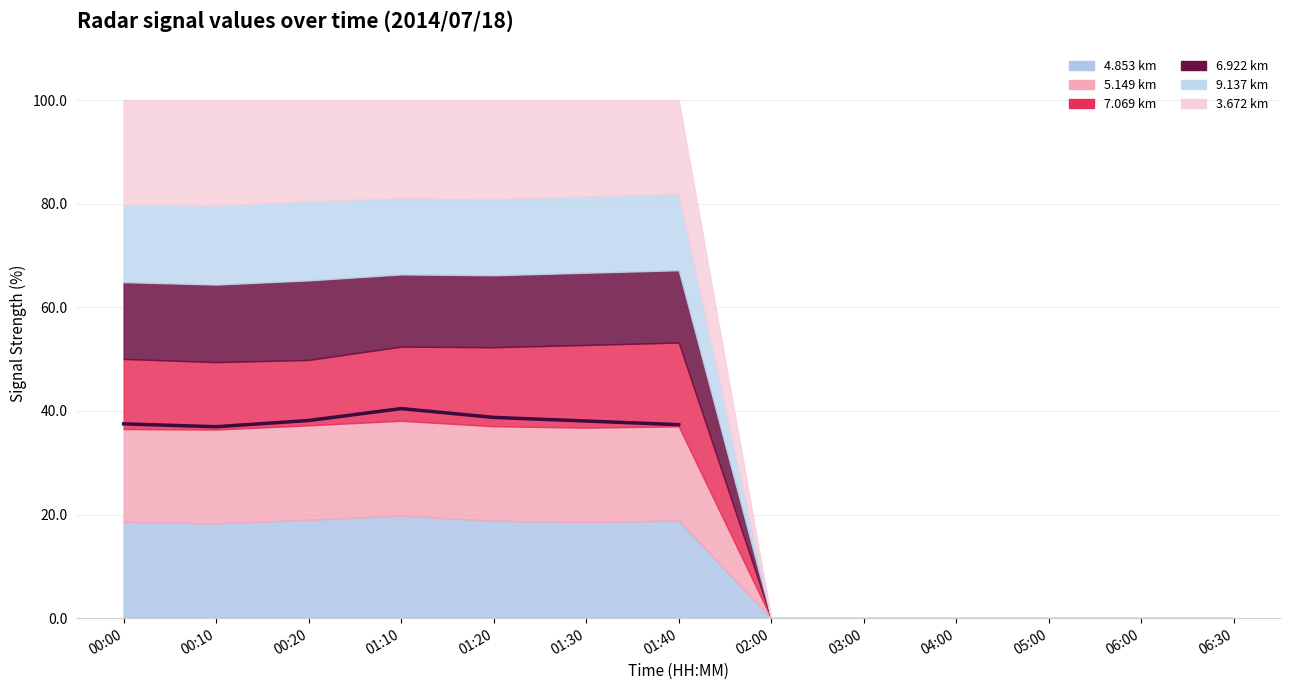

What is the change in value from 00:10 to 01:20?

+1.8